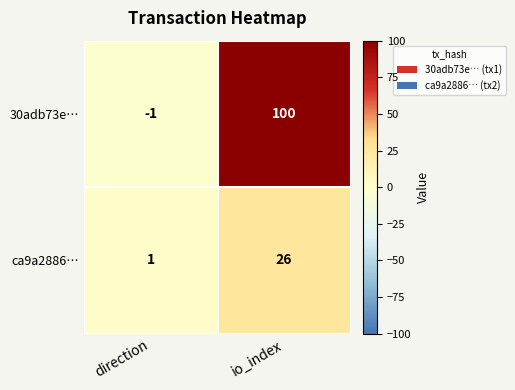

Which series has the largest total across all categories?

30adb73e…